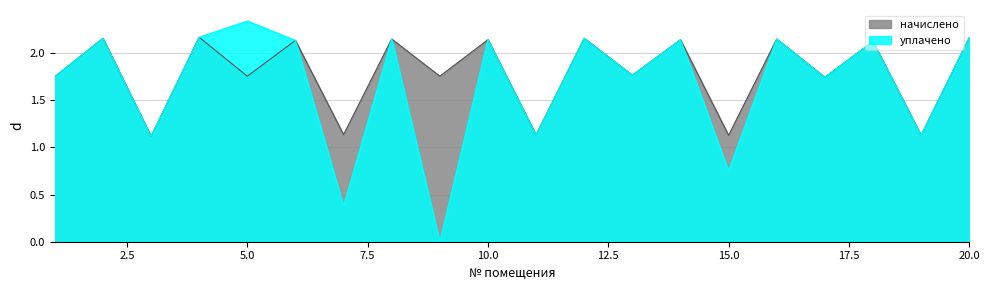

Rank the series at 16 from highest to lowest value.

начислено, уплачено